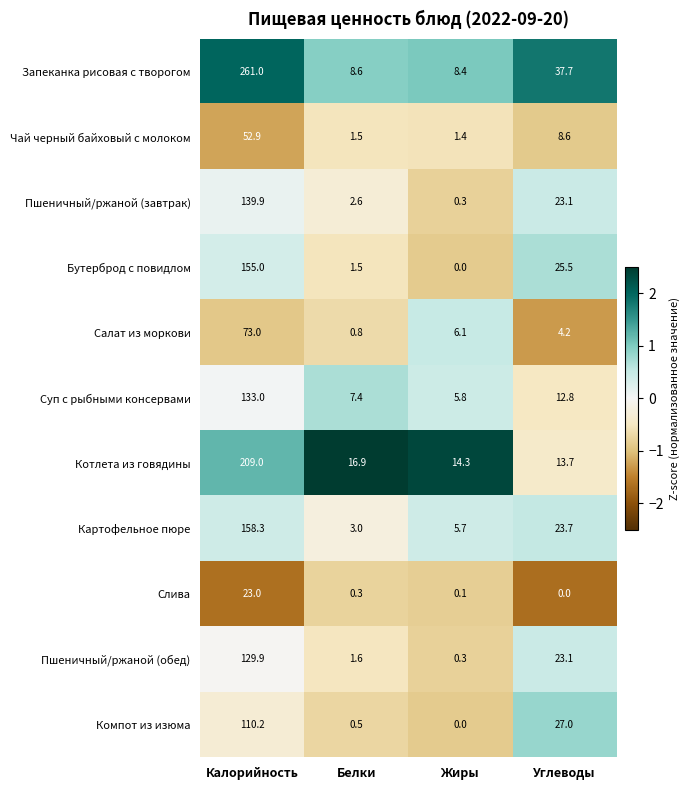

The value of Пшеничный/ржаной (обед) at Калорийность is 129.9. True or false?

True